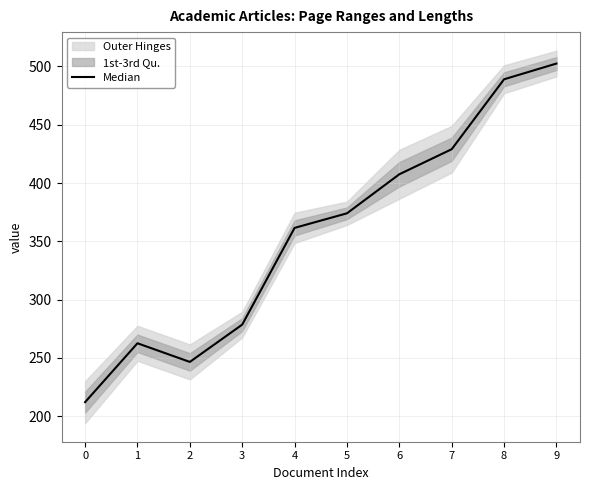

What is the average value?

356.3